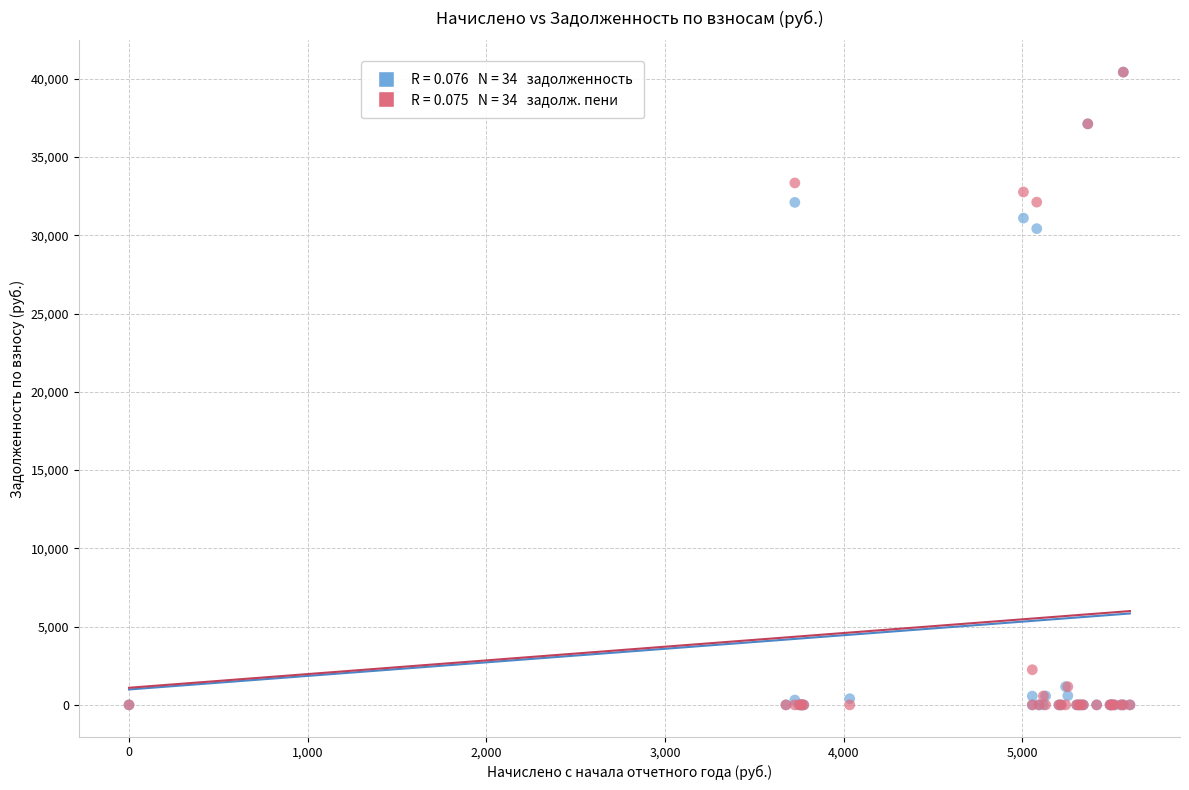

Across all series, what Y value is closest to 20213?

30422.7